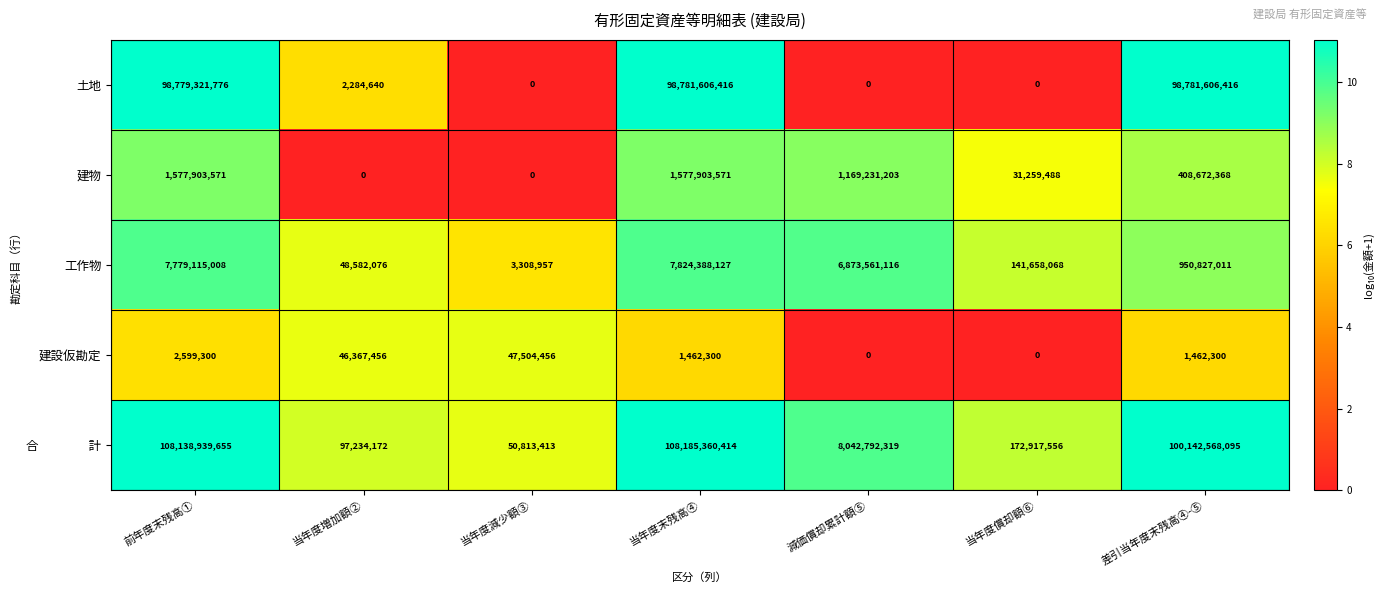

At which label is 建設仮勘定 closest to 23752228?

前年度末残高①